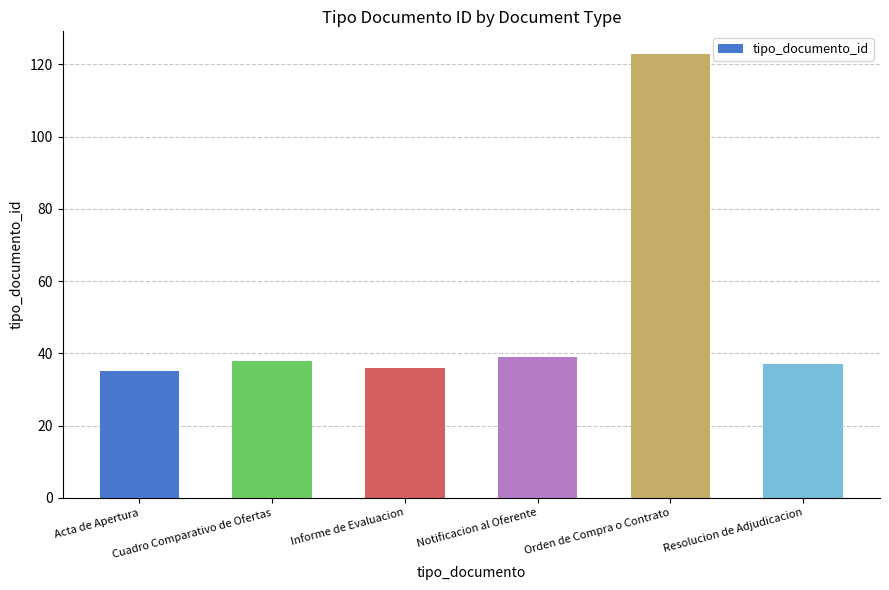

What is the maximum value shown in the chart?

123